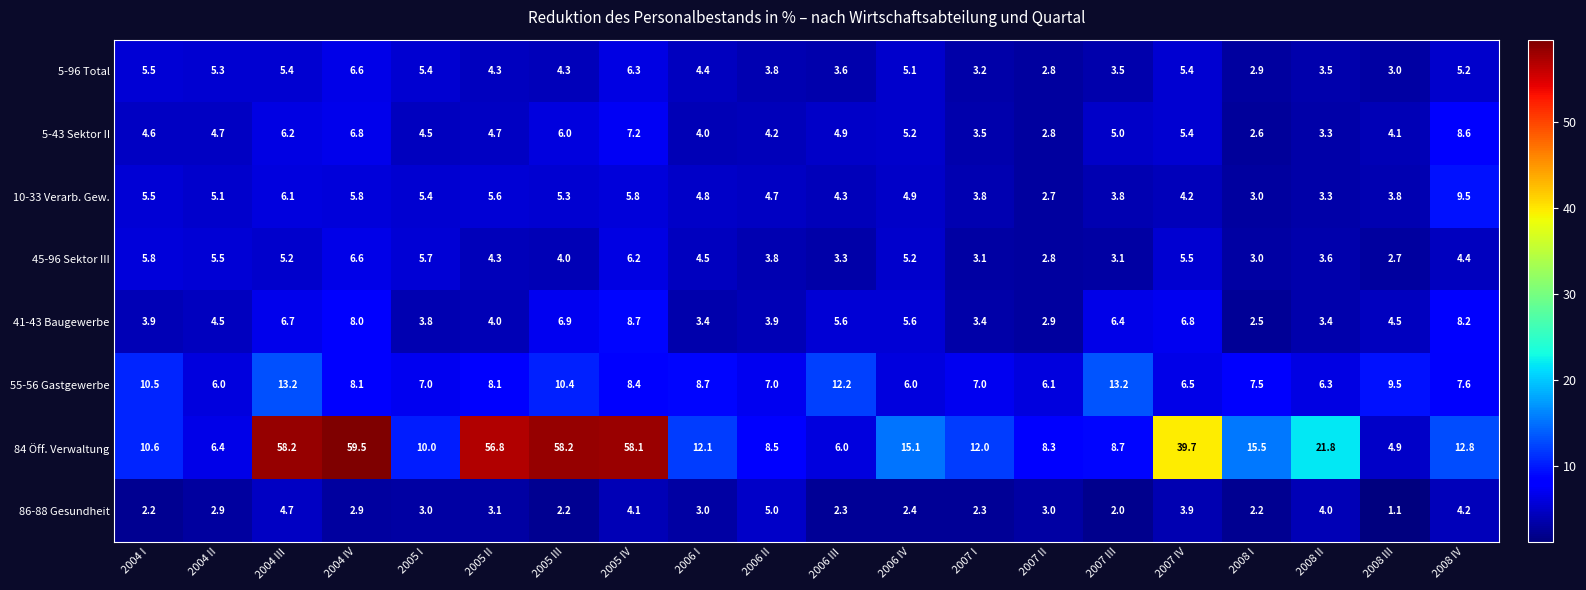

Which series has the largest total across all categories?

84 Öff. Verwaltung